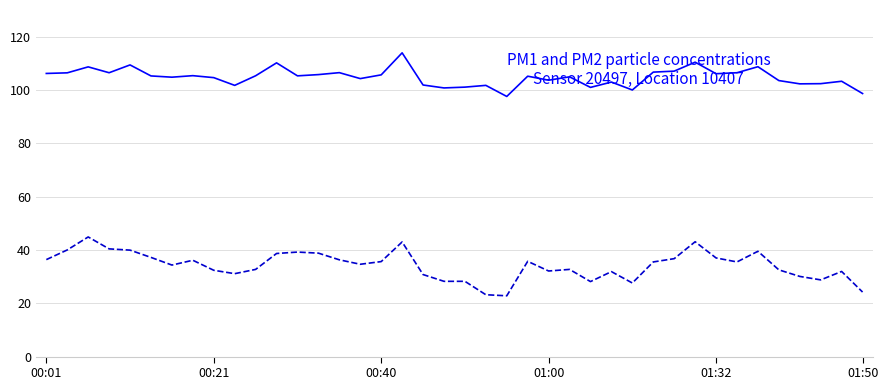

What is the greatest value displayed?

113.9